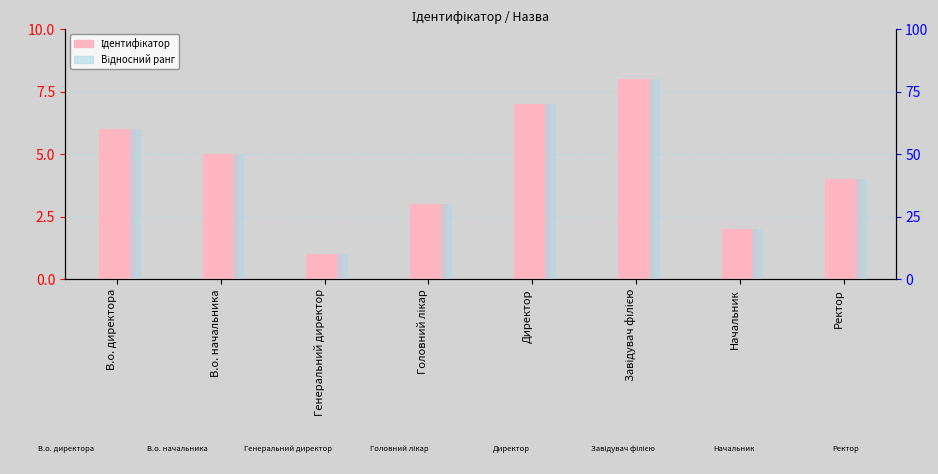

Reading left to right, list all the values displayed in this chart.

Ідентифікатор: В.о. директора=6	В.о. начальника=5	Генеральний директор=1	Головний лікар=3	Директор=7	Завідувач філією=8	Начальник=2	Ректор=4
Відносний ранг: В.о. директора=60	В.о. начальника=50	Генеральний директор=10	Головний лікар=30	Директор=70	Завідувач філією=80	Начальник=20	Ректор=40